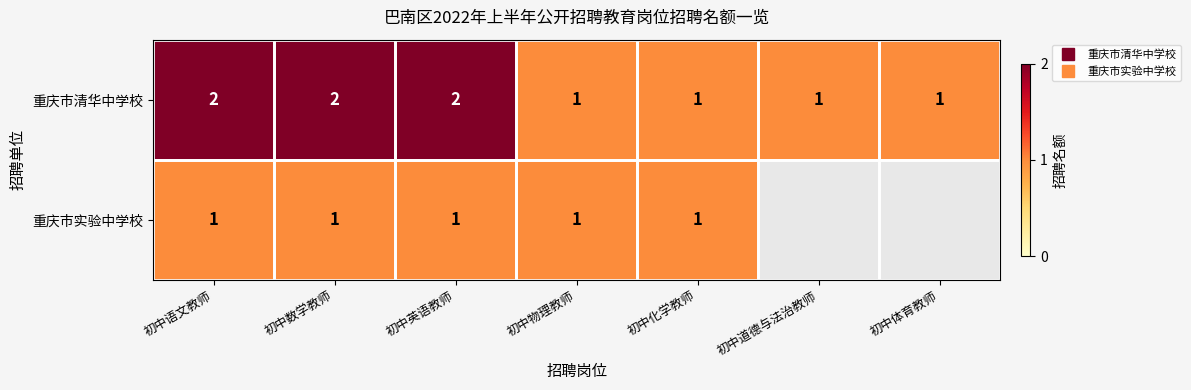

Which has a higher value, 初中英语教师 or 初中化学教师?

初中英语教师